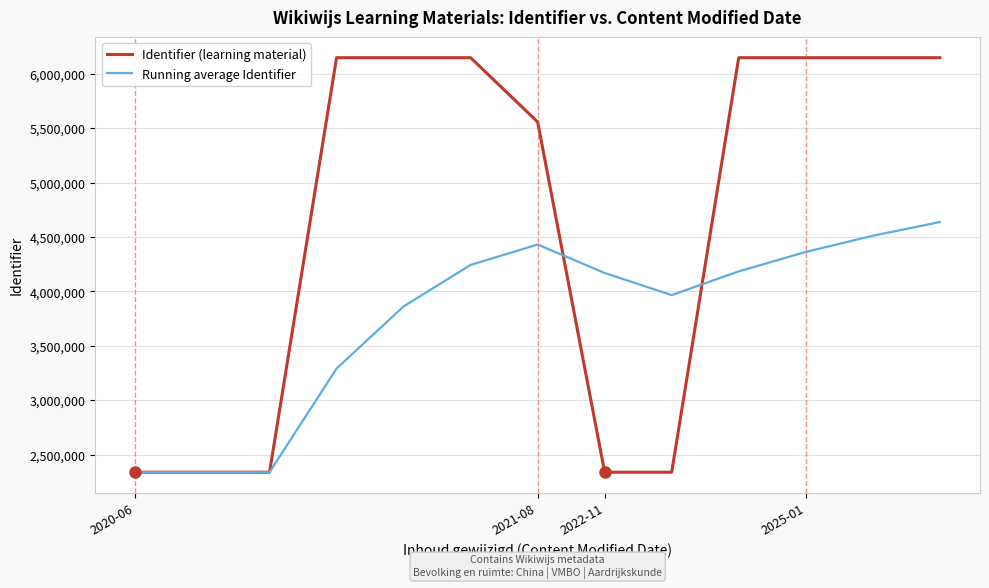

Which series ends up on top after the final intersection of Identifier (learning material) and Running average Identifier?

Identifier (learning material)